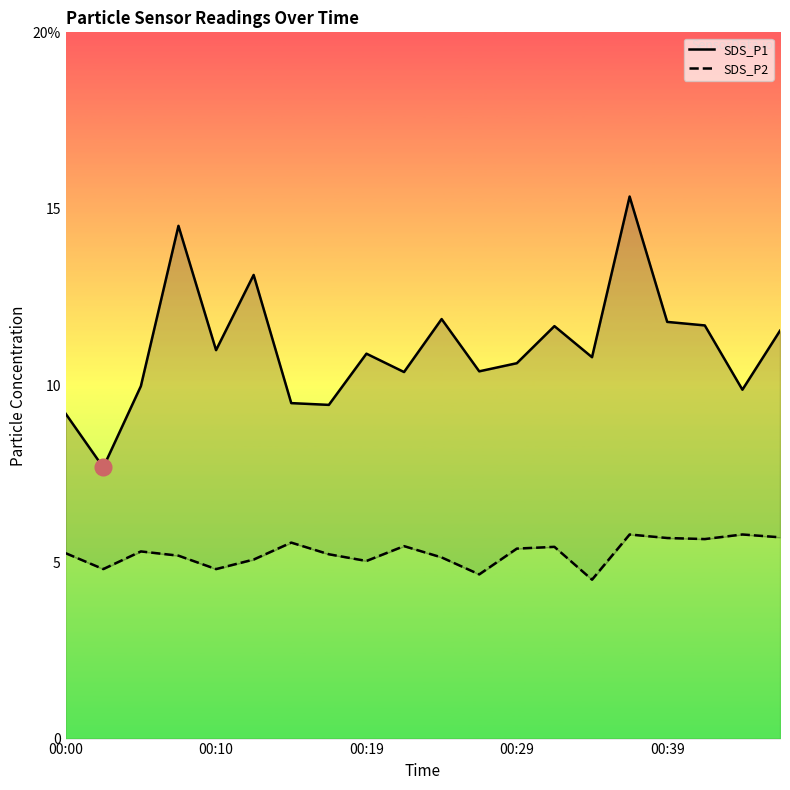

What position from the left is 14?

15